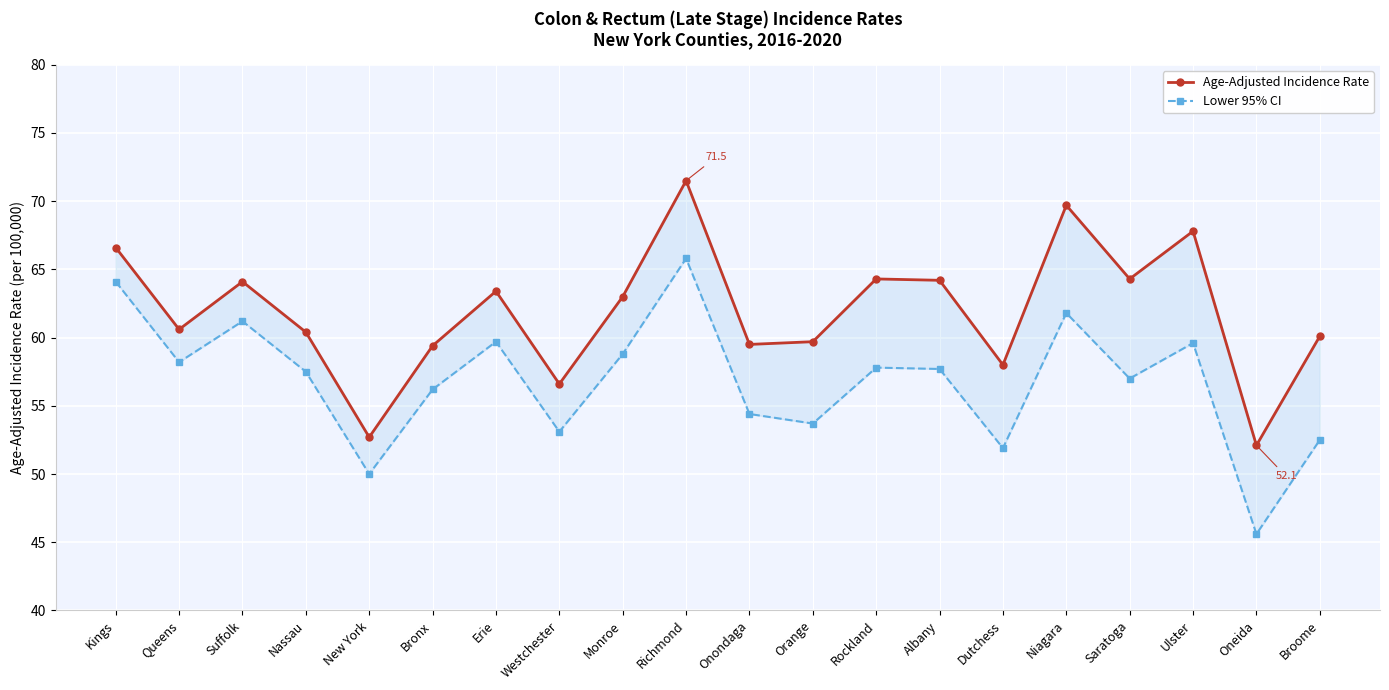

Reading right to left, list all the values displayed in this chart.

Age-Adjusted Incidence Rate: 60.1	52.1	67.8	64.3	69.7	58.0	64.2	64.3	59.7	59.5	71.5	63.0	56.6	63.4	59.4	52.7	60.4	64.1	60.6	66.6
Lower 95% CI: 52.5	45.6	59.6	57.0	61.8	51.9	57.7	57.8	53.7	54.4	65.8	58.8	53.1	59.7	56.2	50.0	57.5	61.2	58.2	64.1